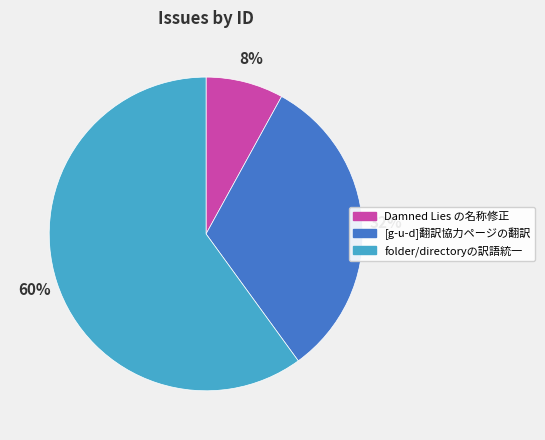

Rank the categories by value from lowest to highest.

Damned Lies の名称修正, [g-u-d]翻訳協力ページの翻訳, folder/directoryの訳語統一